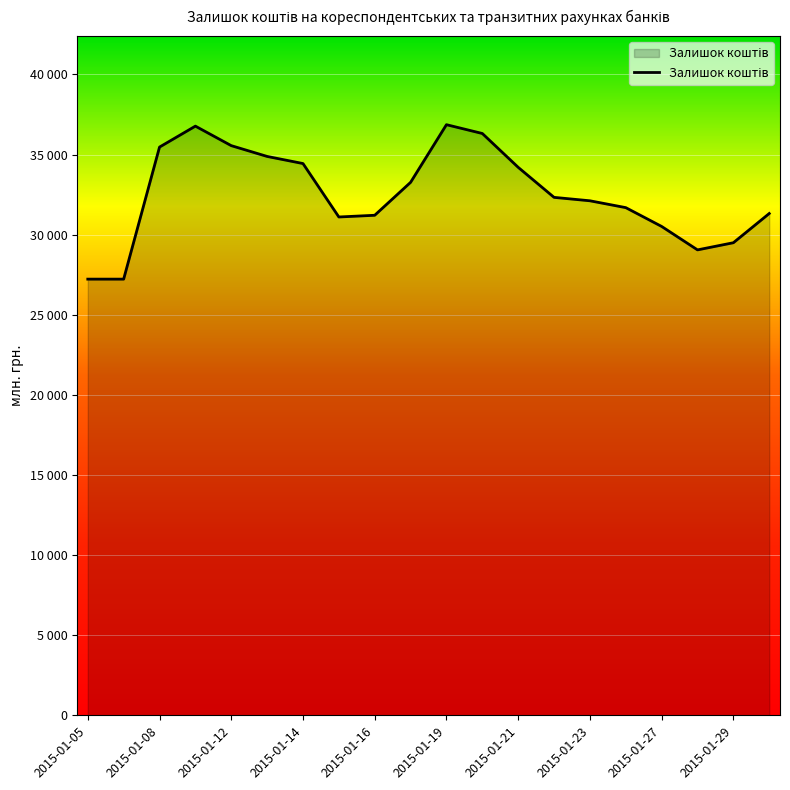

What is the maximum value shown in the chart?

36863.4